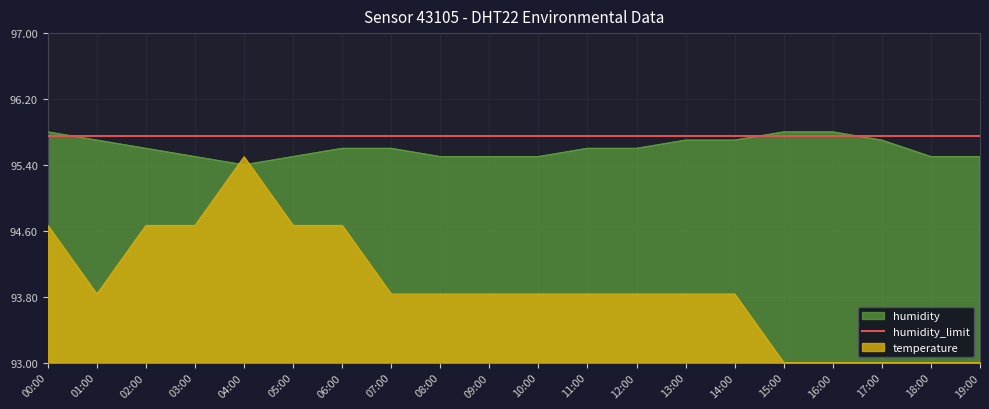

What is the total value across all series at 15:00?

188.8